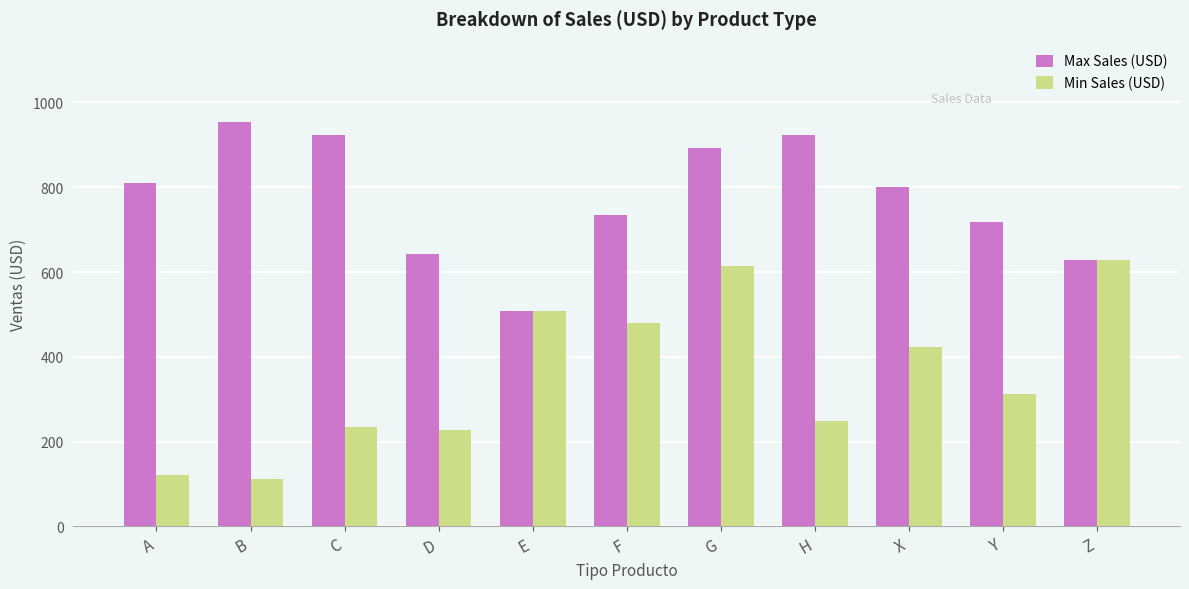

What is the average value of the Max Sales (USD) series?

776